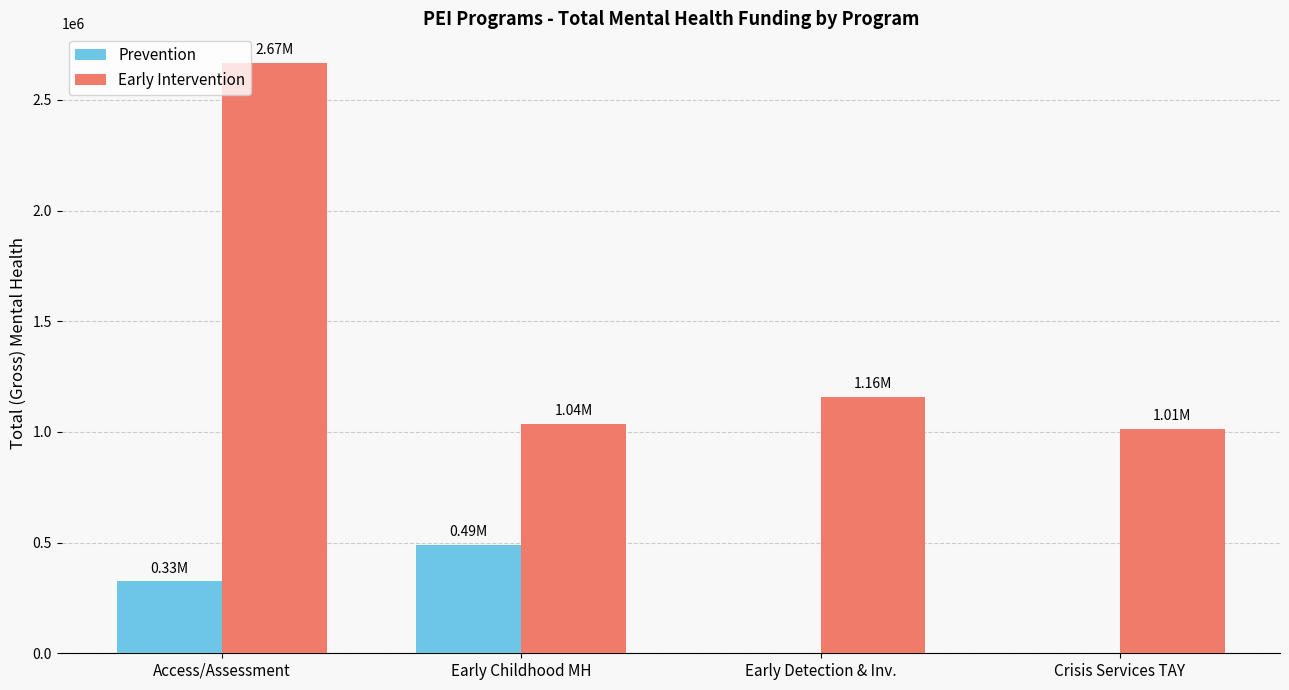

Where is Prevention nearest to the value 245117?

Access/Assessment